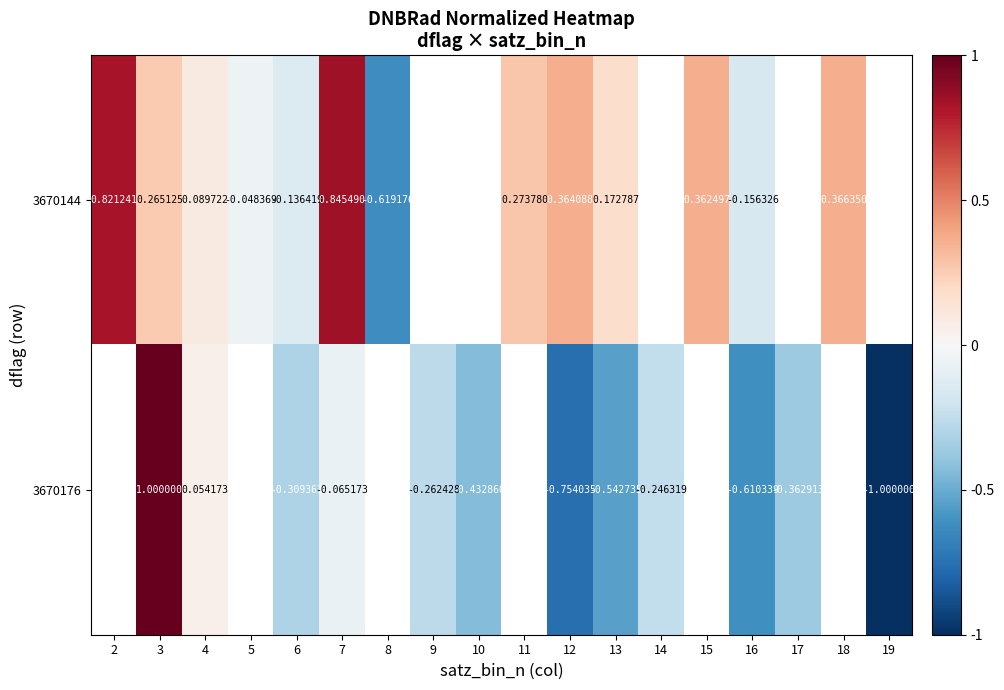

How many values in 3670176 are above zero?

2